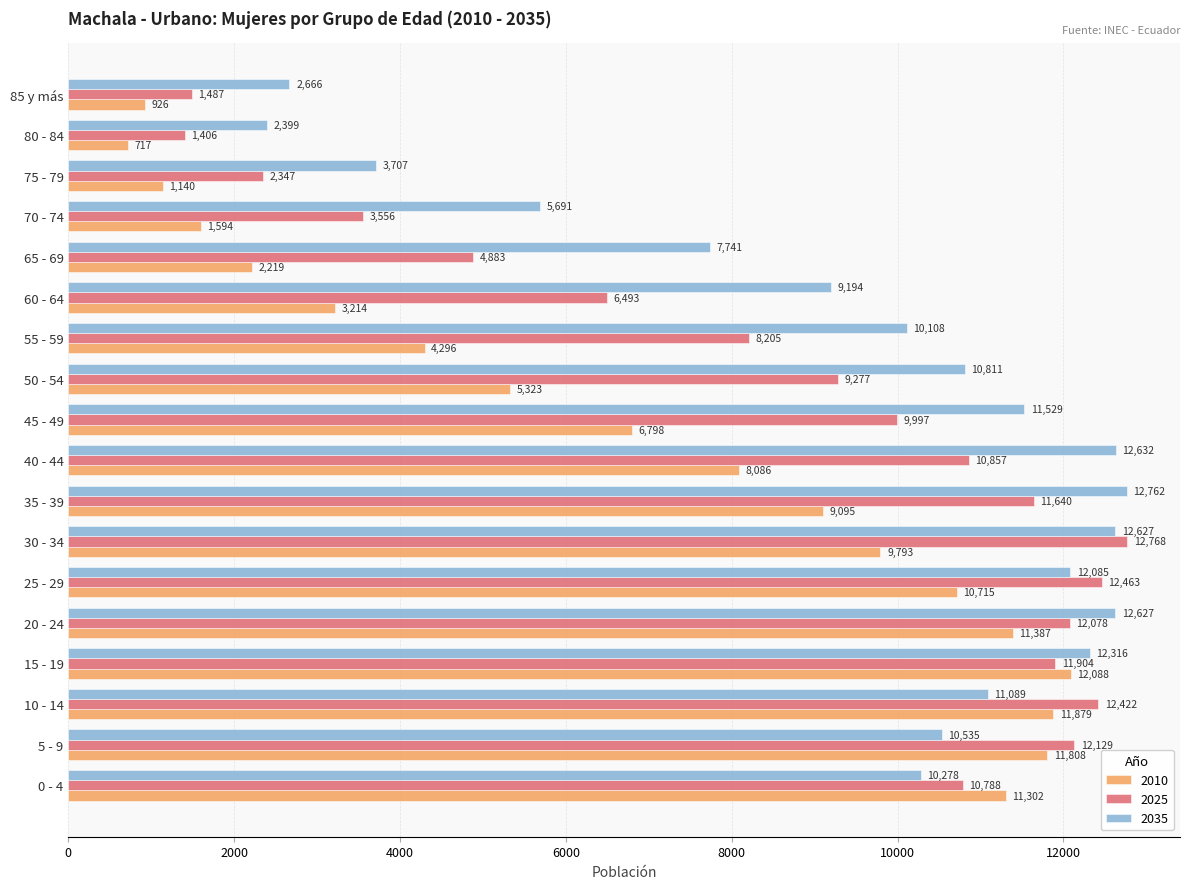

Which label corresponds to the smallest value in the chart?

80 - 84